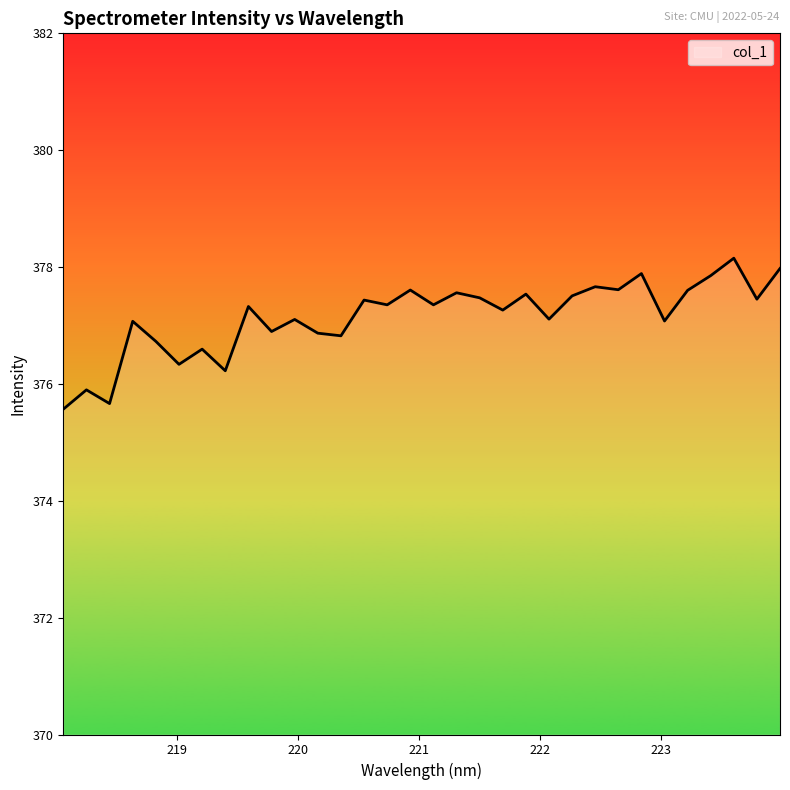

Is this an area chart (filled region under the line)?

No